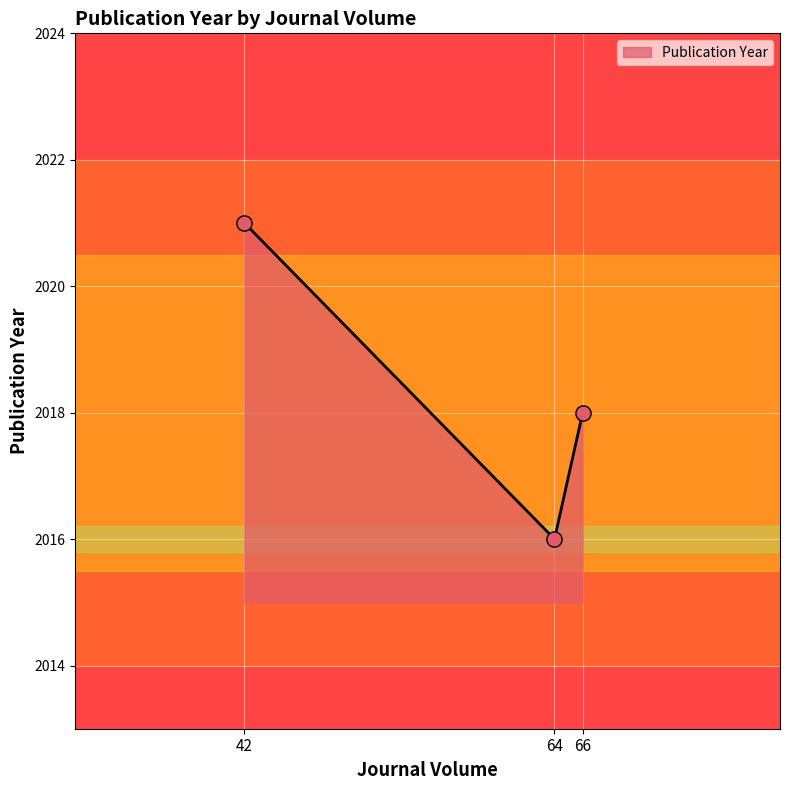

Which has a higher value, 64 or 66?

66